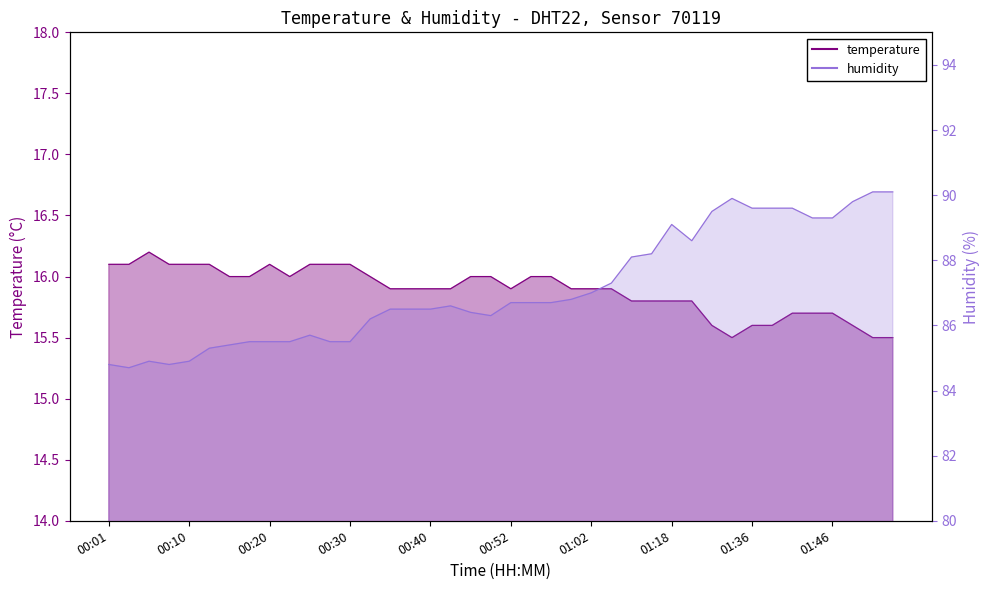

True or false: temperature has more than 0 interior local peaks.

True